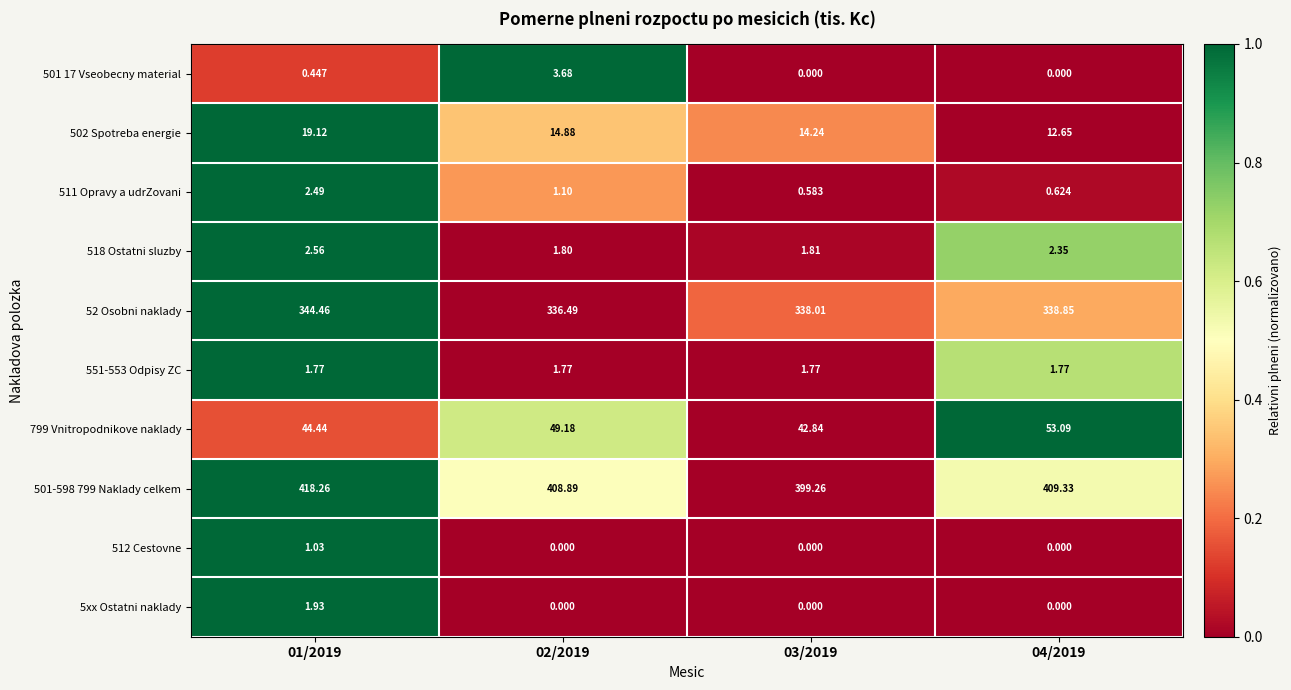

How many positive values does the 501 17 Vseobecny material series have?

2